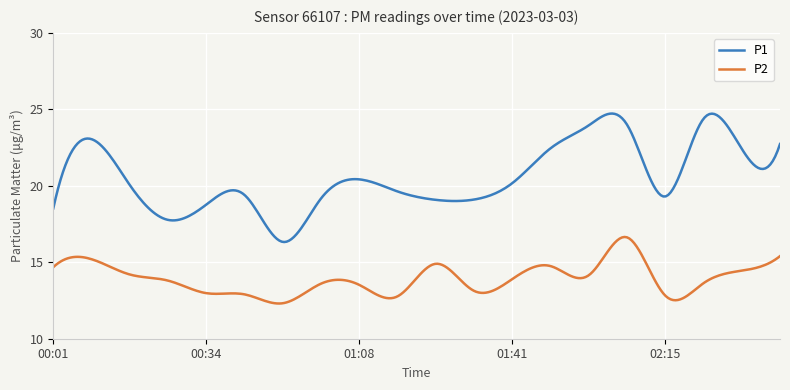

True or false: P2 and P1 cross at least once.

False